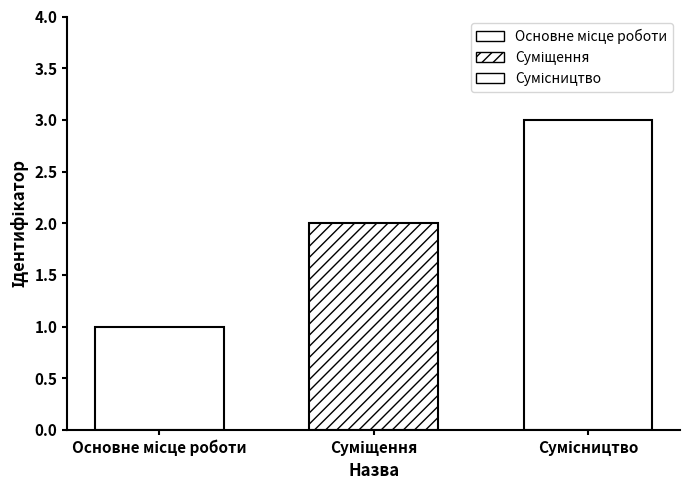

Count the number of data series in this chart.

3